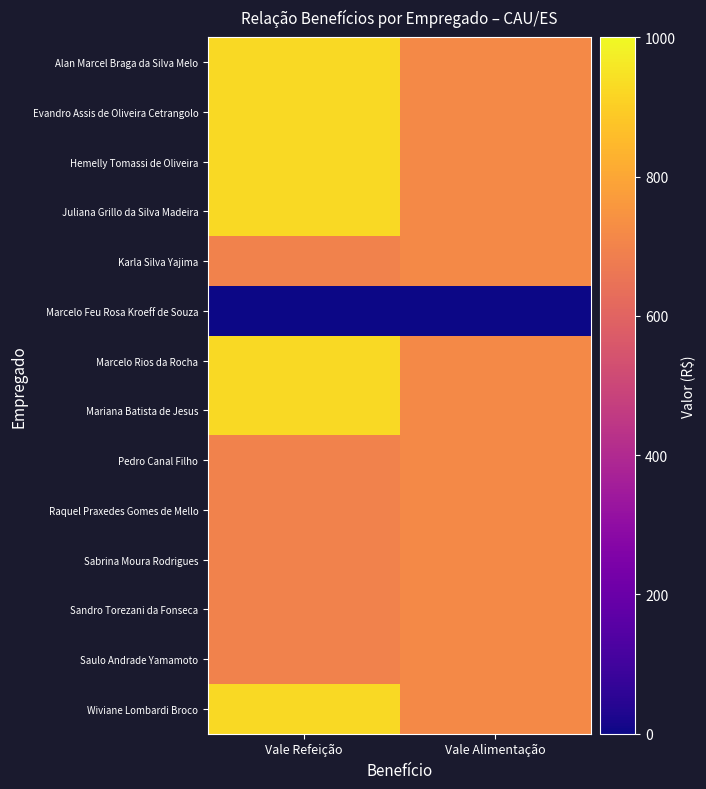

Which category has the highest value across all series?

Vale Refeição